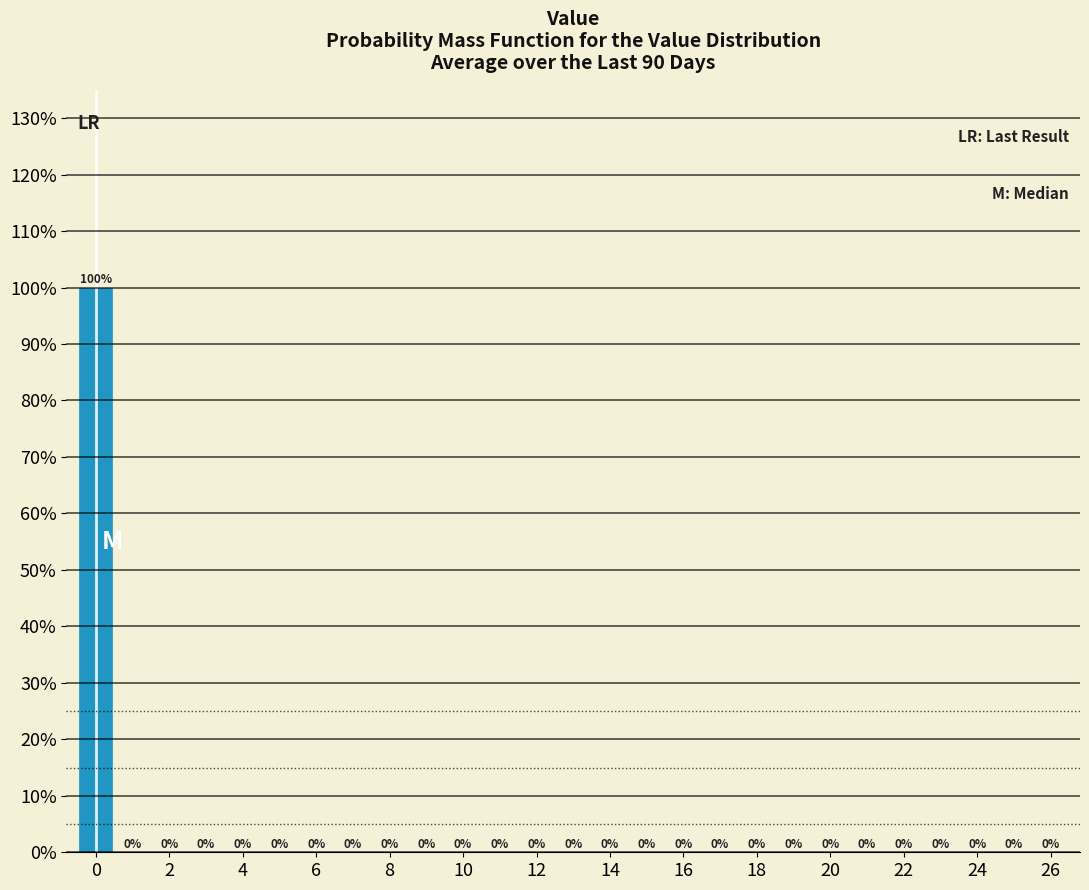

Reading left to right, transcribe this chart: for each bar, give the range it covers on the x-axis and its height. The bar edges are not printed on the chart, so give them approximately, as read against the axis.

-0.5 to 0.5: 100
0.5 to 1.5: 0
1.5 to 2.5: 0
2.5 to 3.5: 0
3.5 to 4.5: 0
4.5 to 5.5: 0
5.5 to 6.5: 0
6.5 to 7.5: 0
7.5 to 8.5: 0
8.5 to 9.5: 0
9.5 to 10.5: 0
10.5 to 11.5: 0
11.5 to 12.5: 0
12.5 to 13.5: 0
13.5 to 14.5: 0
14.5 to 15.5: 0
15.5 to 16.5: 0
16.5 to 17.5: 0
17.5 to 18.5: 0
18.5 to 19.5: 0
19.5 to 20.5: 0
20.5 to 21.5: 0
21.5 to 22.5: 0
22.5 to 23.5: 0
23.5 to 24.5: 0
24.5 to 25.5: 0
25.5 to 26.5: 0